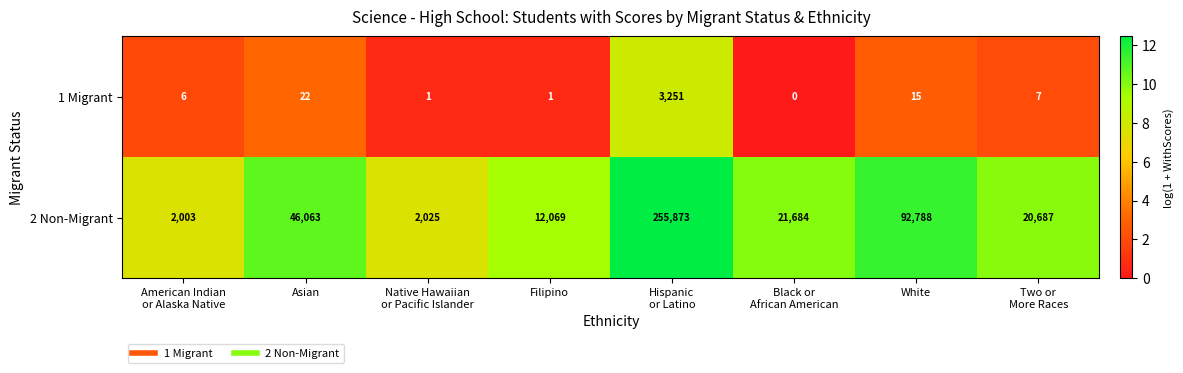

What is the total value across all series at Filipino?

12070